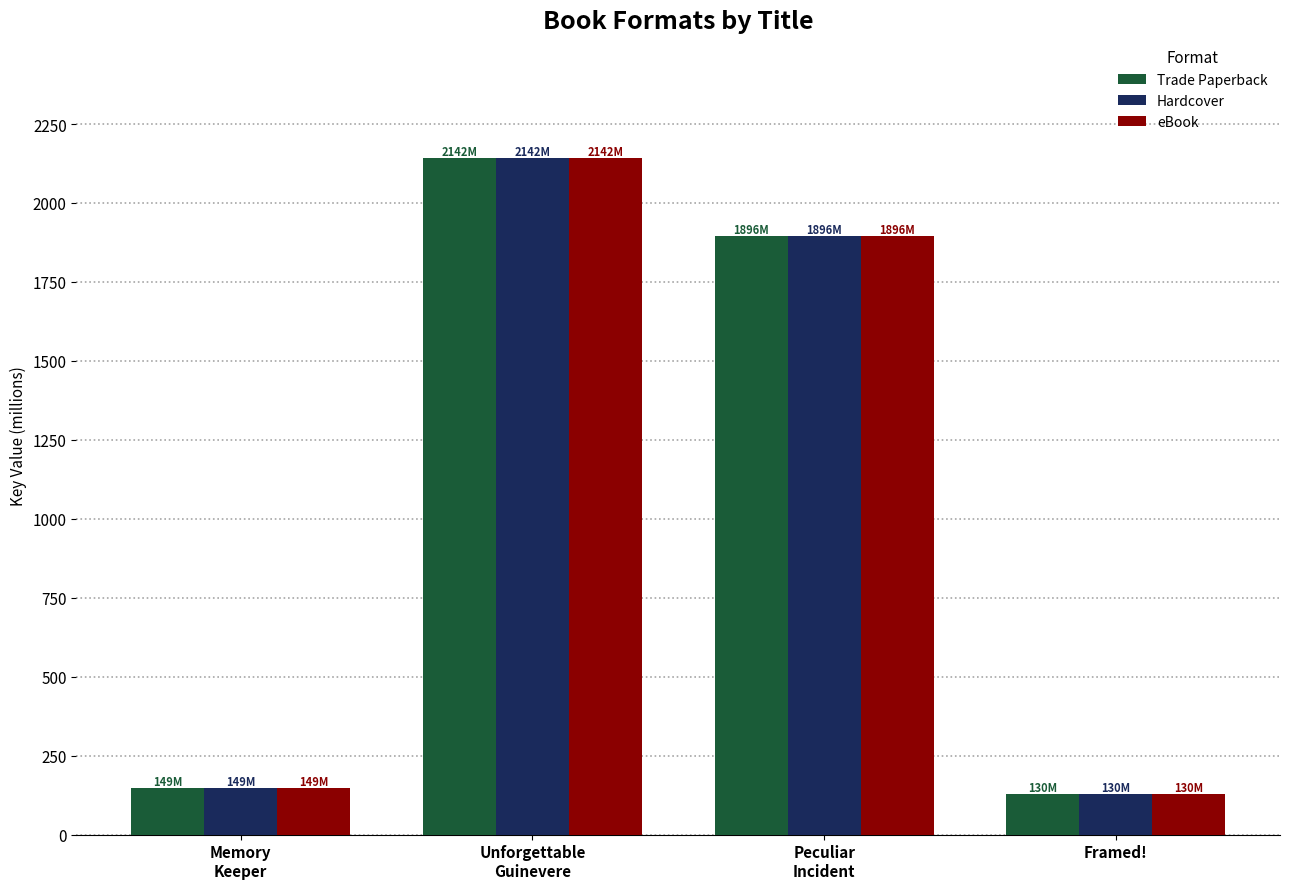

What are all the series names shown in the legend?

Trade Paperback, Hardcover, eBook